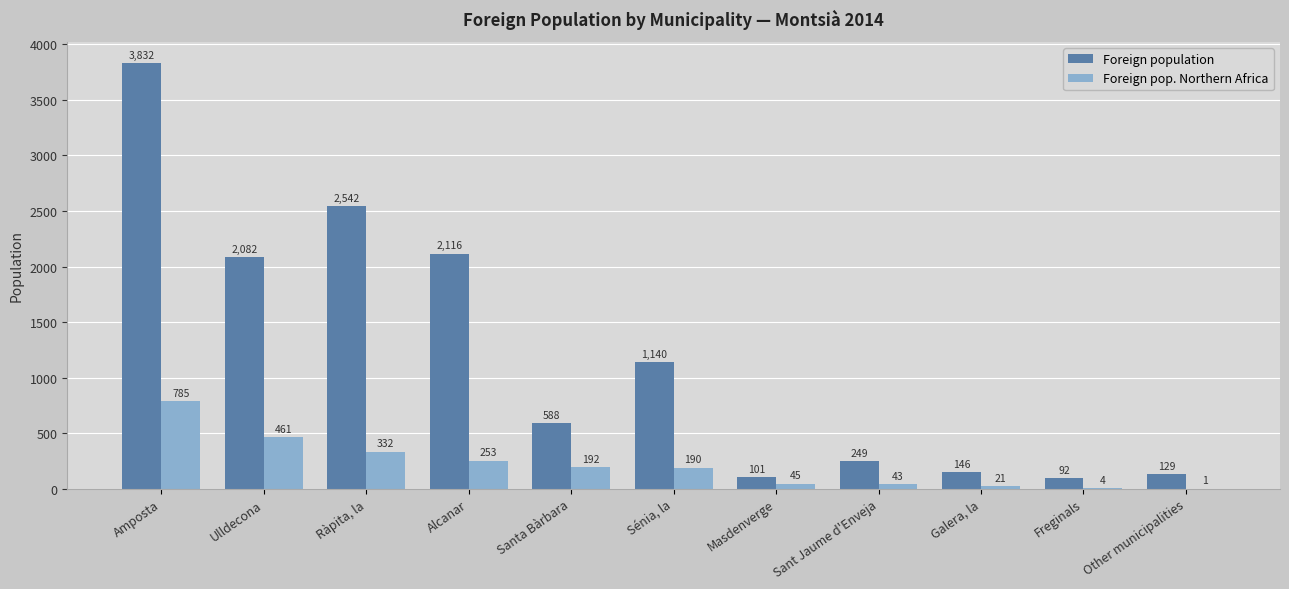

What is the maximum value shown in the chart?

3832